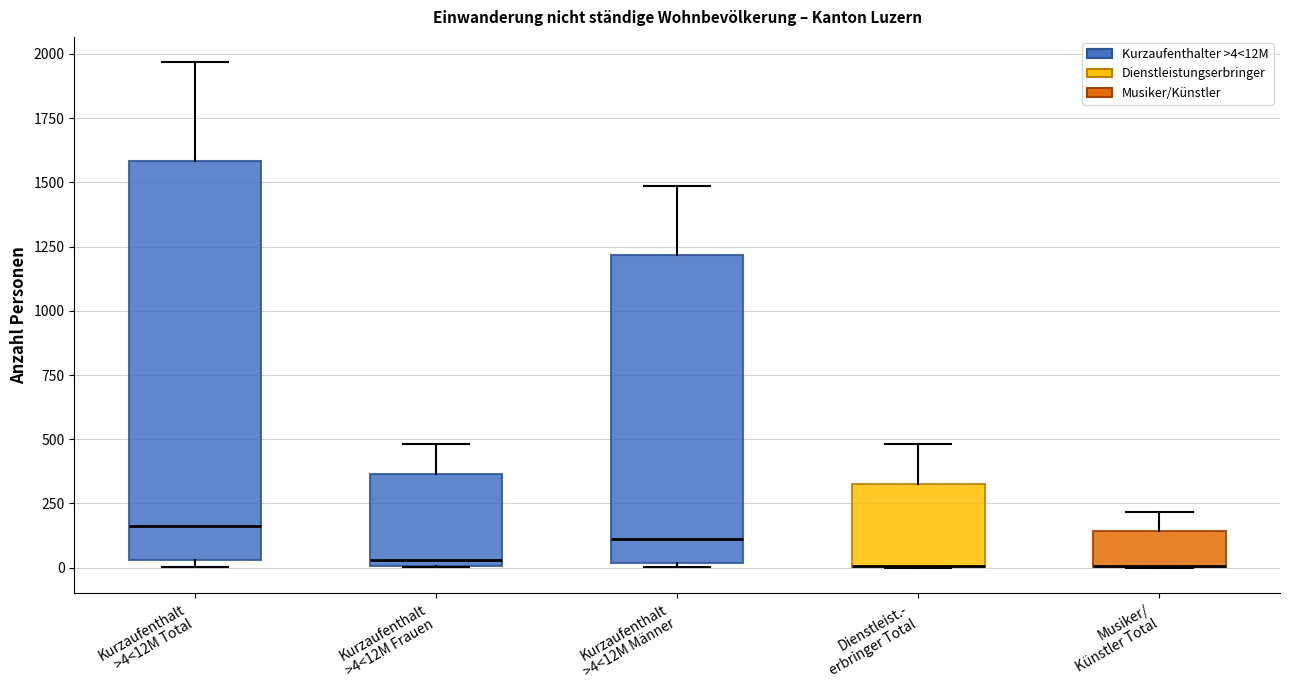

Which box is the tallest, from its lower edge to its upper edge?

Kurzaufenthalt >4<12M Total